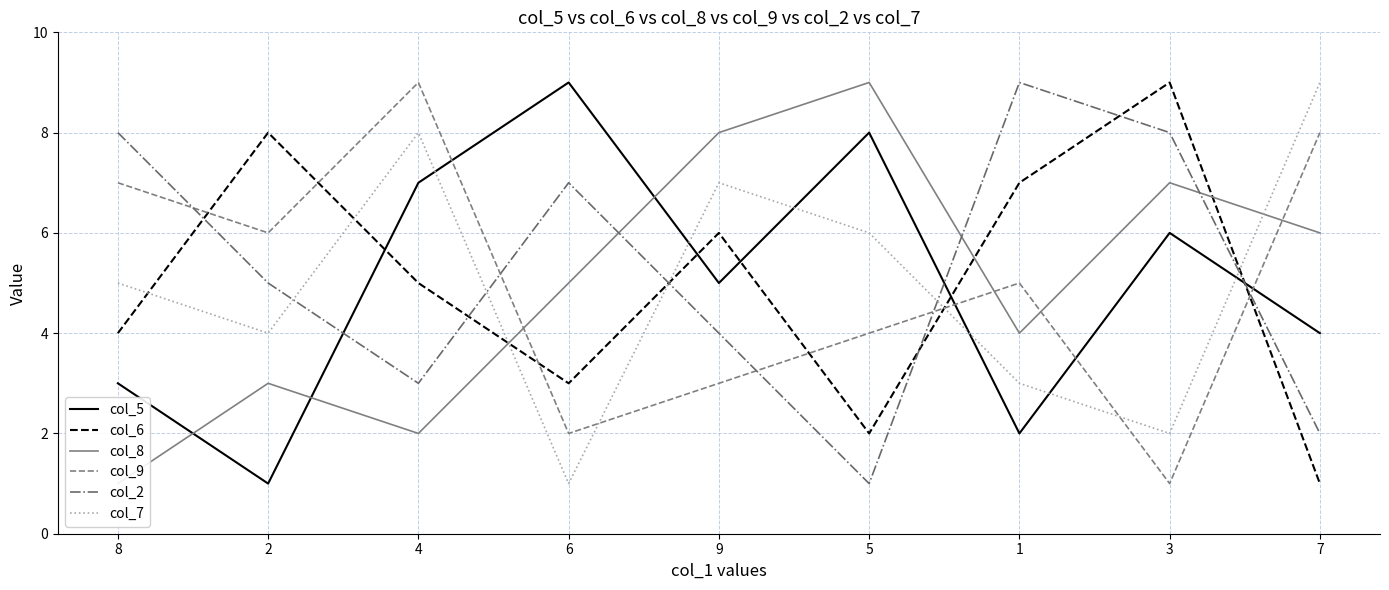

List the labels in order of col_8 value, smallest first.

8, 4, 2, 1, 6, 7, 3, 9, 5